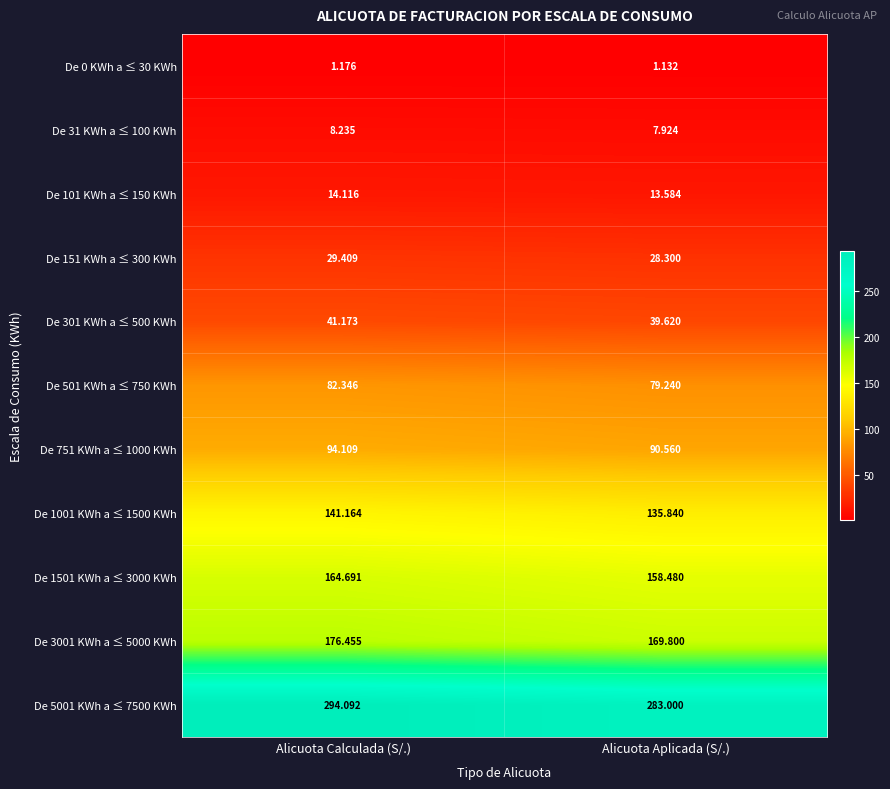

At which label is De 31 KWh a ≤ 100 KWh closest to 8?

Alicuota Aplicada (S/.)